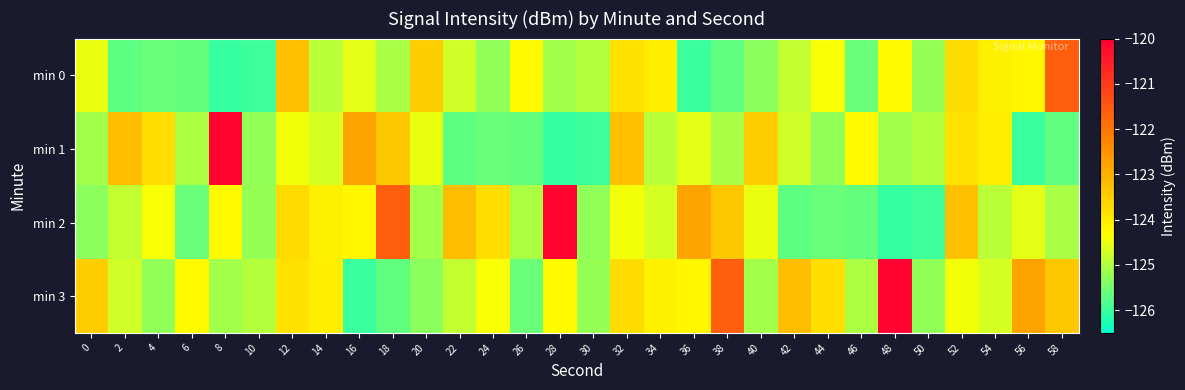

List the series in order of their overall mean, highest first.

min 3, min 2, min 1, min 0